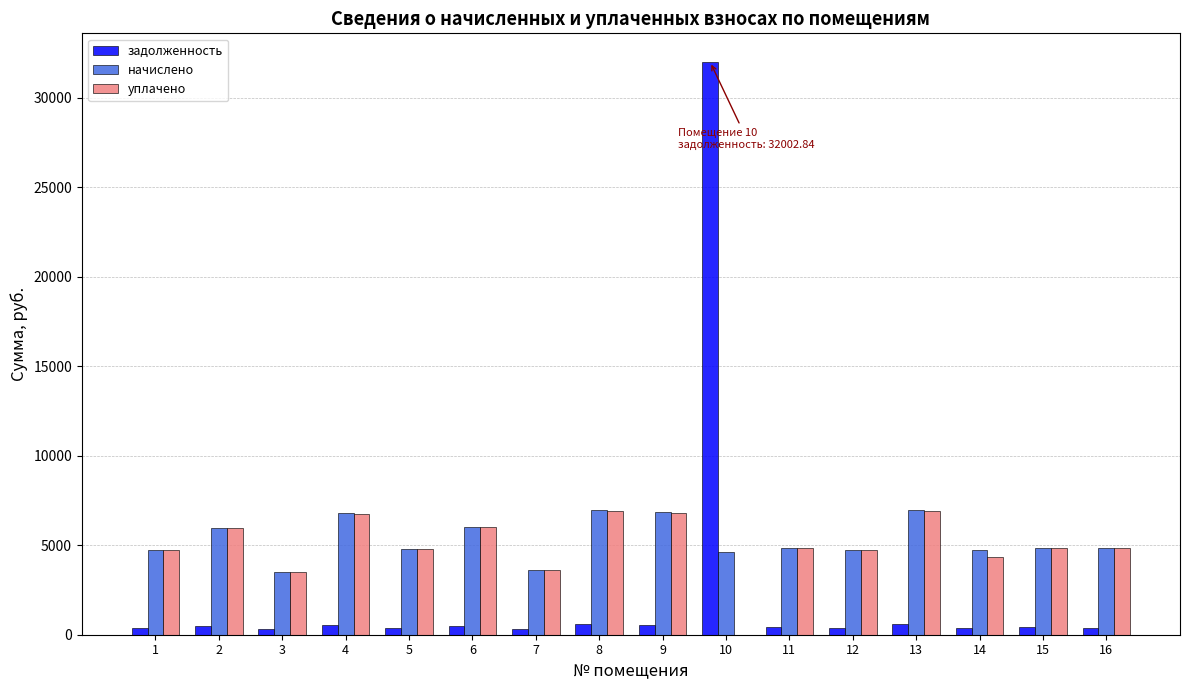

Are the bars grouped side by side (vs. stacked)?

Yes